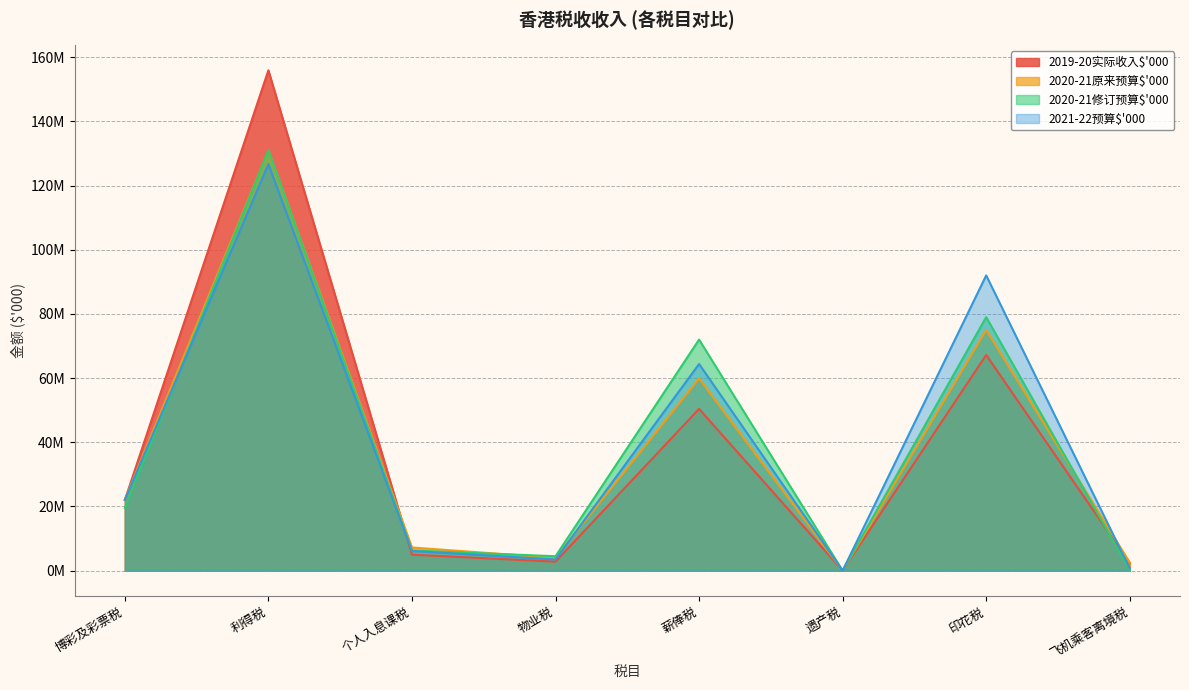

At which label does 2020-21原来预算$'000 first exceed 22200000?

利得税